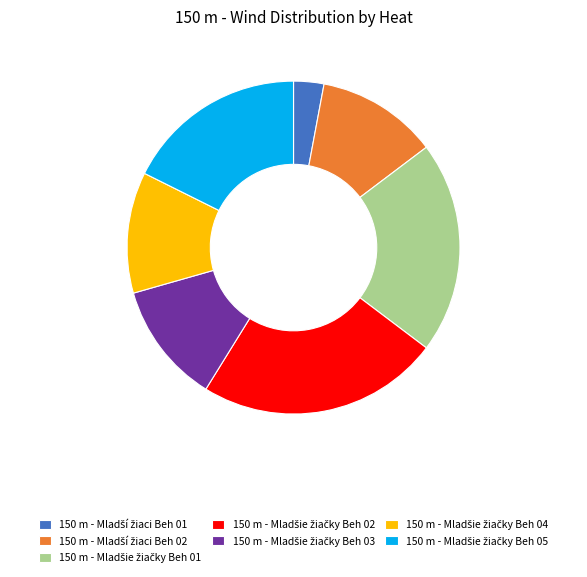

Is there any slice that represents more than half of the pie?

No